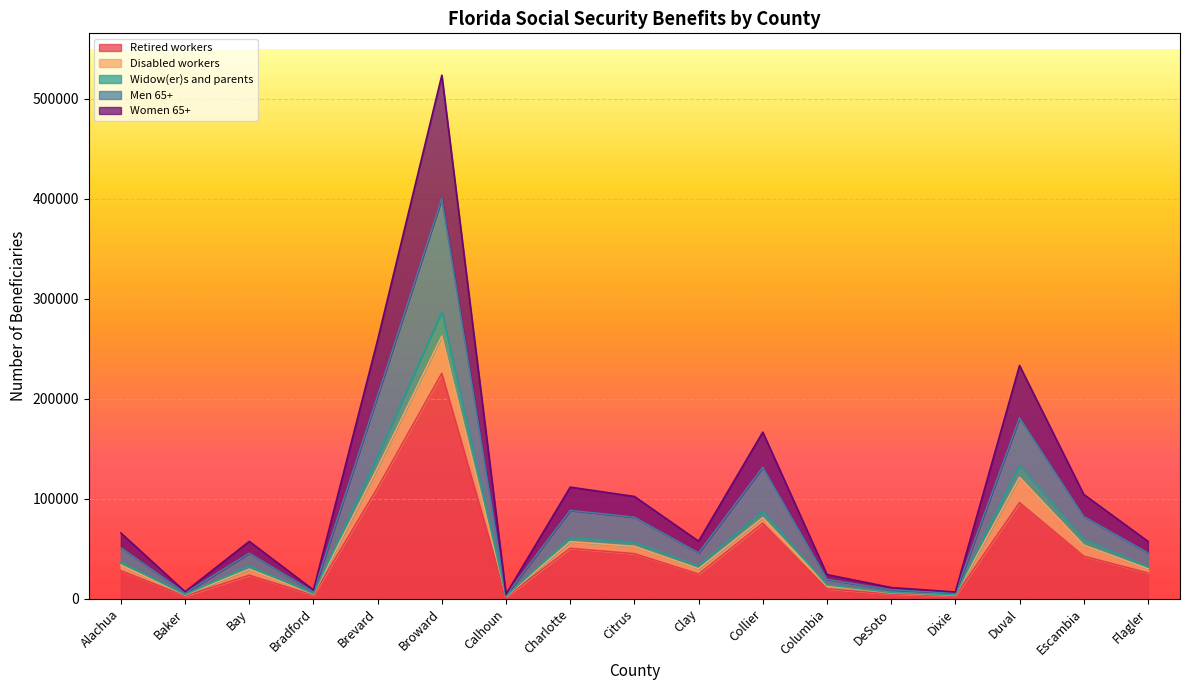

Is it true that Retired workers equals 225455 at Broward?

True